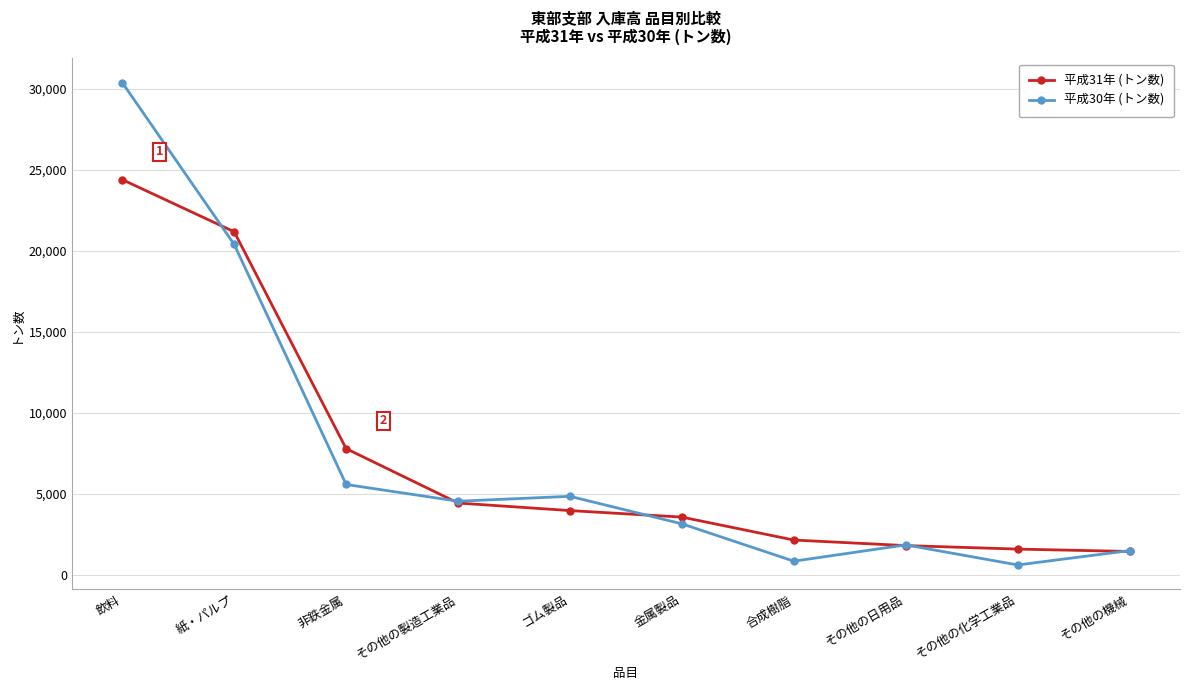

What value does the 平成30年 (トン数) series have at 紙・パルプ?

20396